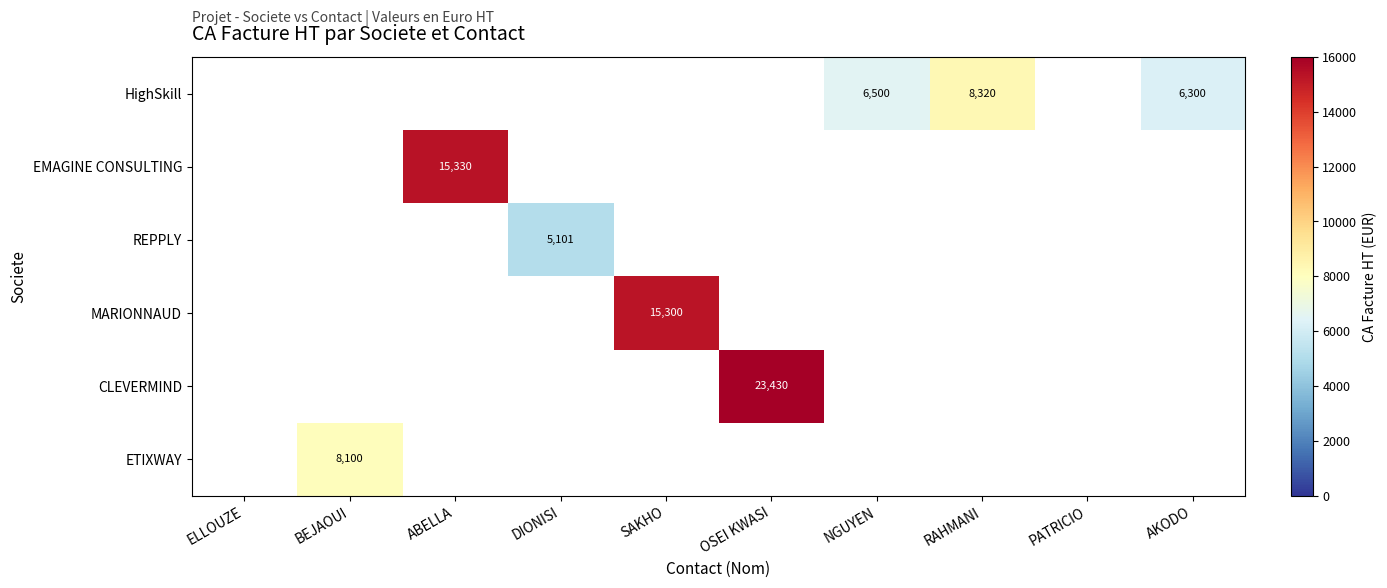

Is it true that MARIONNAUD equals 15300 at SAKHO?

True